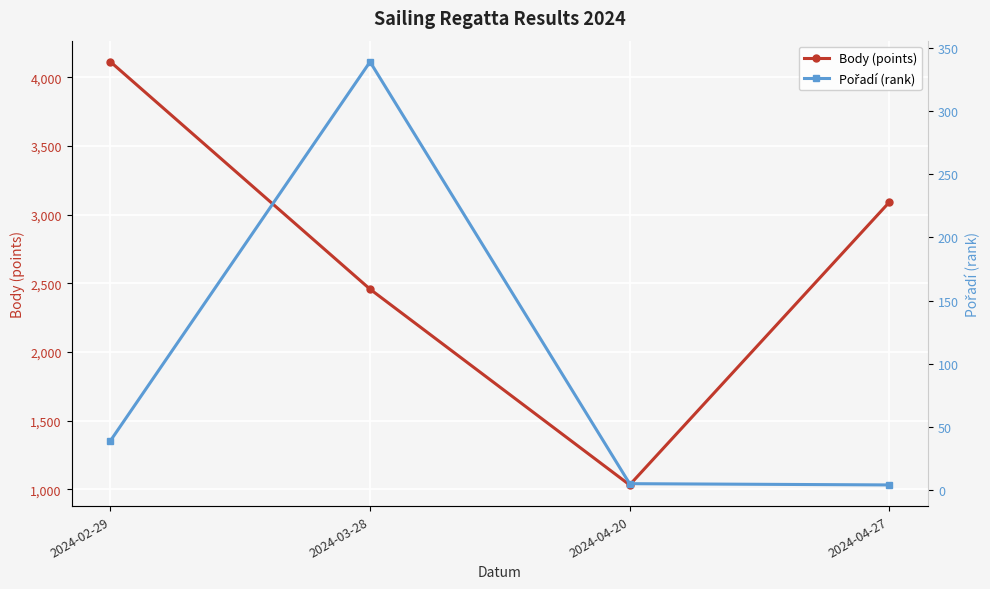

Which series has the widest spread of values?

Body (points)